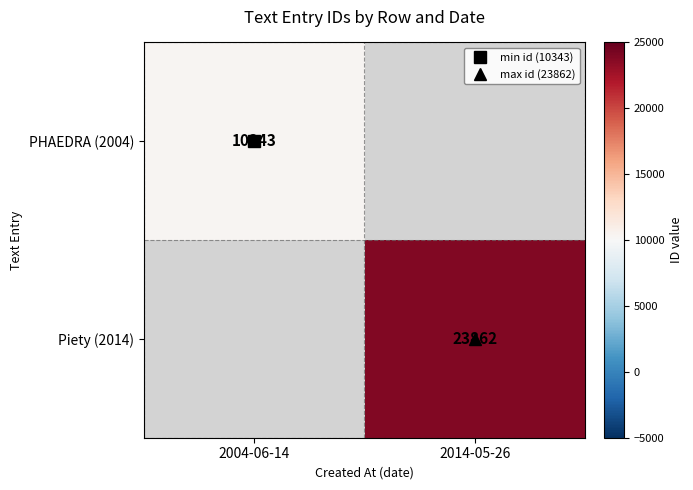

At which label is PHAEDRA (2004) closest to 10343?

2004-06-14